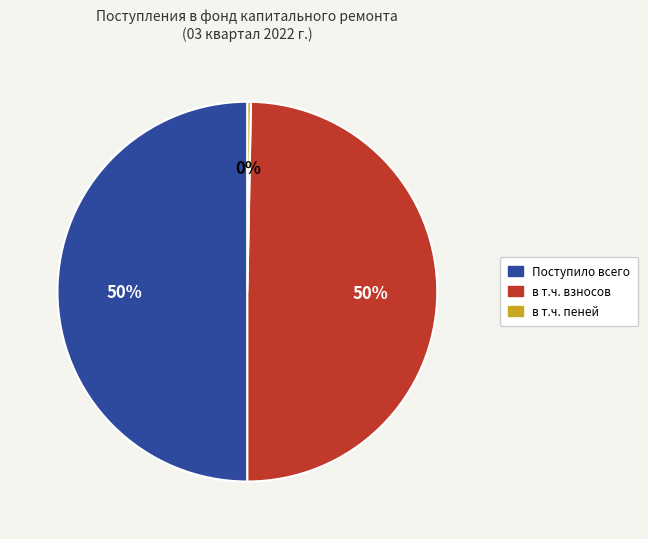

To the nearest percent, what is the average slice percentage?

33%